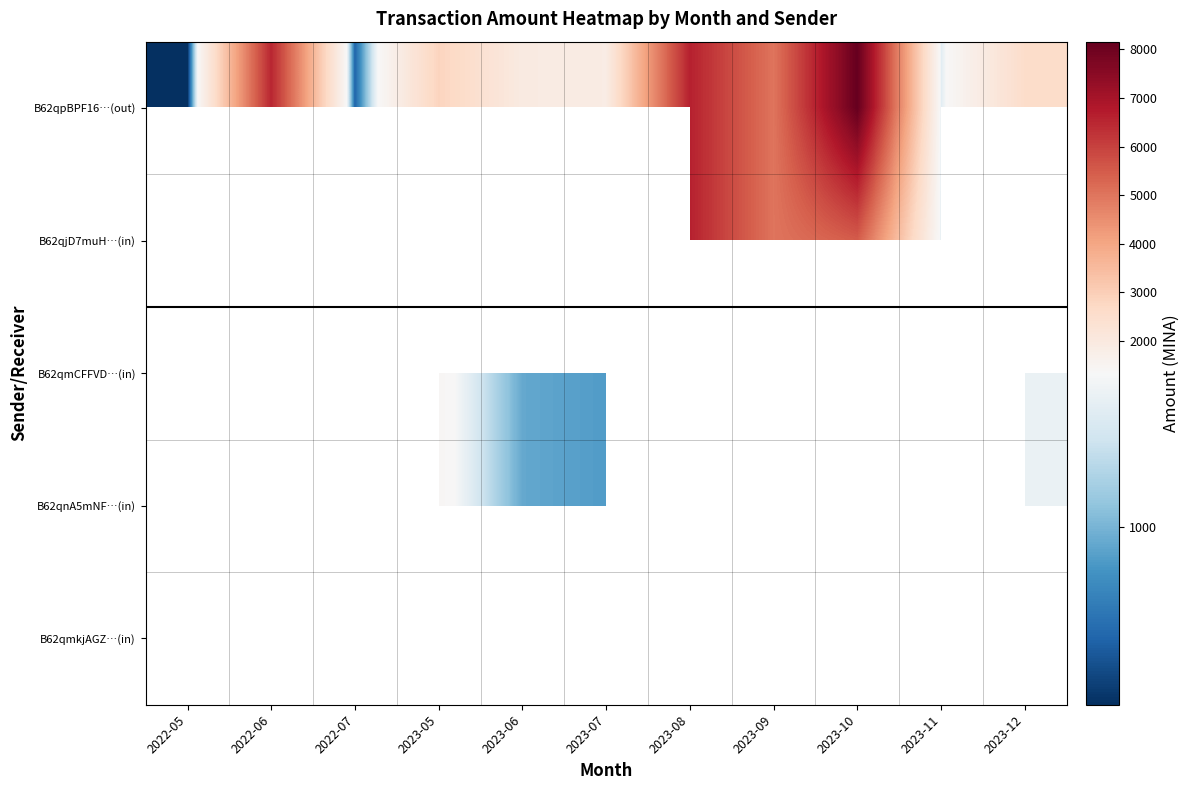

Which series has the largest range (max minus min)?

B62qpBPF16…(out)